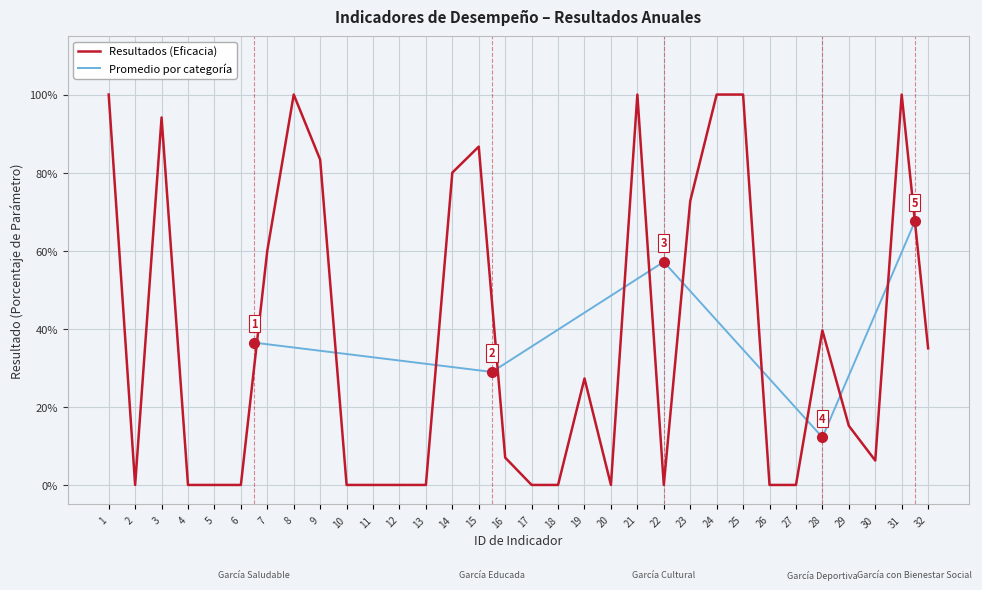

True or false: there are more than 0 points higher than both neighbors.

True